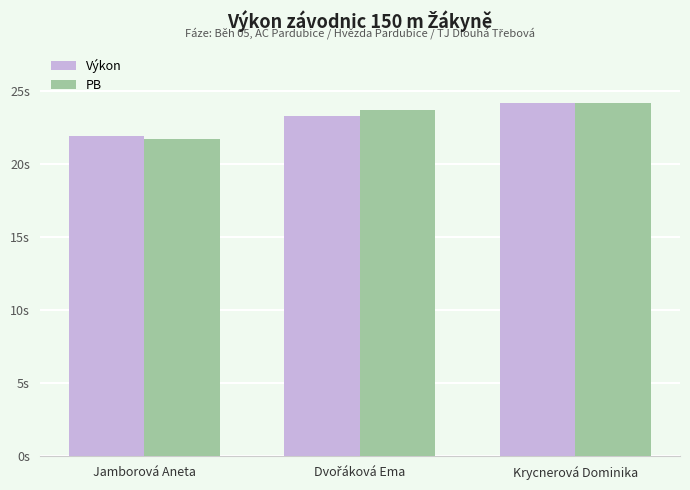

At Krycnerová Dominika, list the series in order from largest to smallest.

Výkon, PB